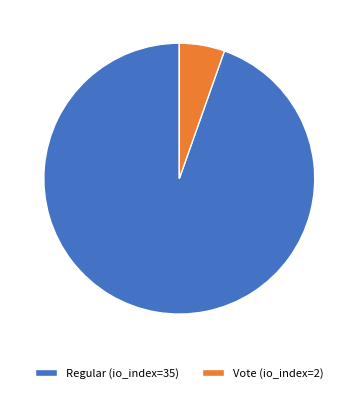

Does Vote (io_index=2) represent more than half of the total?

No